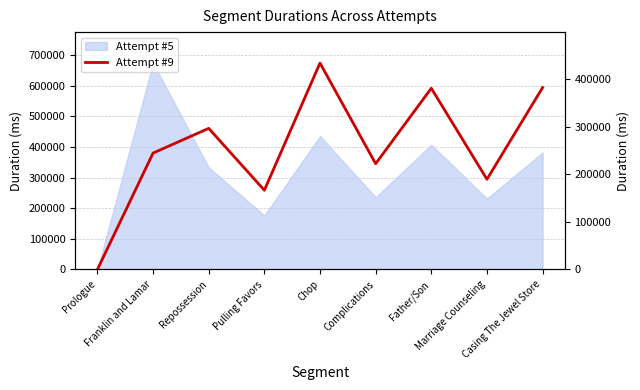

List the labels in order of value, smallest first.

Prologue, Pulling Favors, Marriage Counseling, Complications, Franklin and Lamar, Repossession, Father/Son, Casing The Jewel Store, Chop